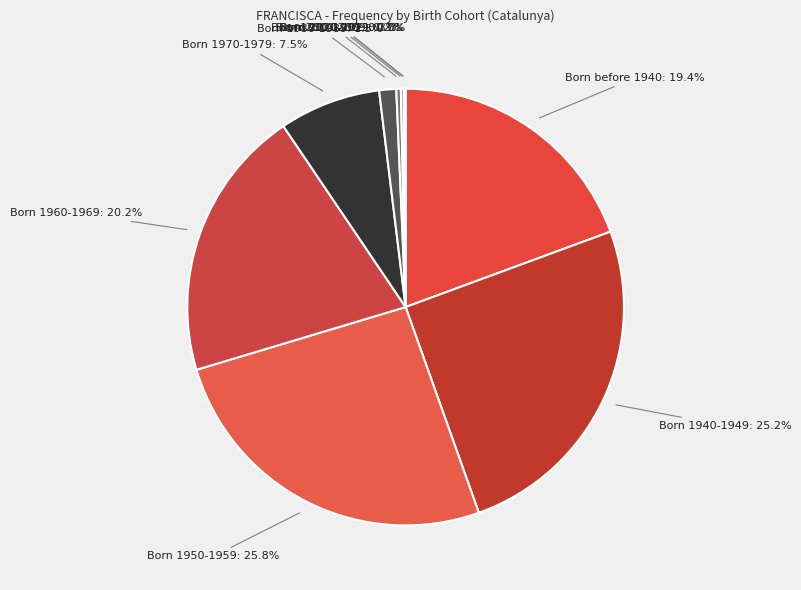

Between Born 1990-1999 and Born 1940-1949, which is larger?

Born 1940-1949